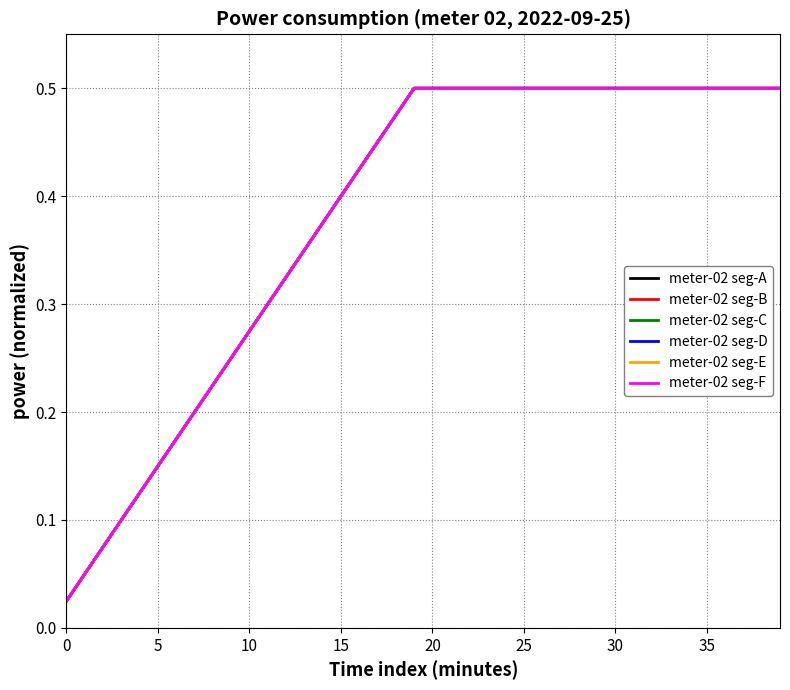

Does the chart display data point markers on the line(s)?

No